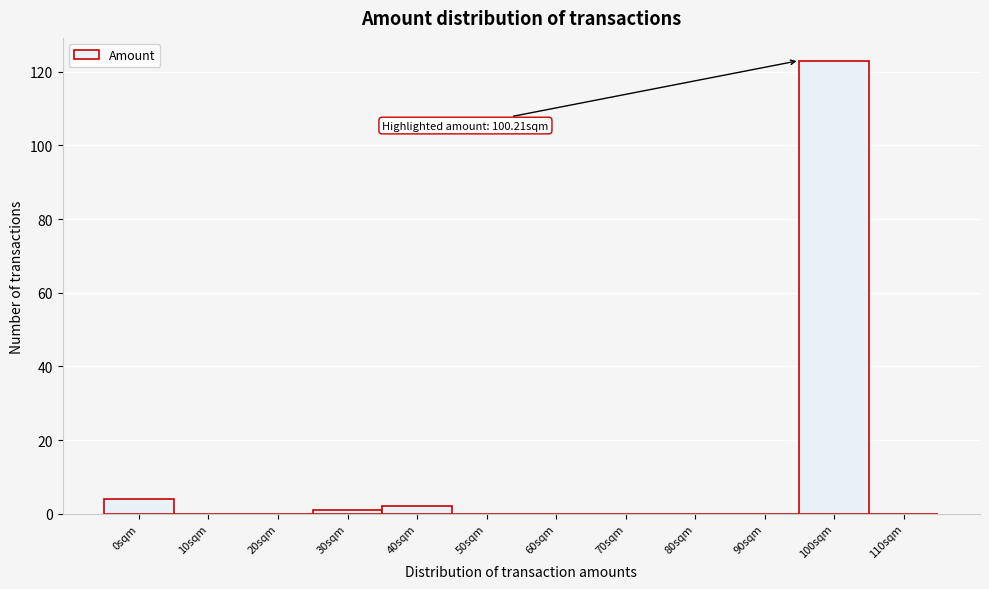

Reading left to right, what are all the values shown in this chart?

0sqm=4	10sqm=0	20sqm=0	30sqm=1	40sqm=2	50sqm=0	60sqm=0	70sqm=0	80sqm=0	90sqm=0	100sqm=123	110sqm=0